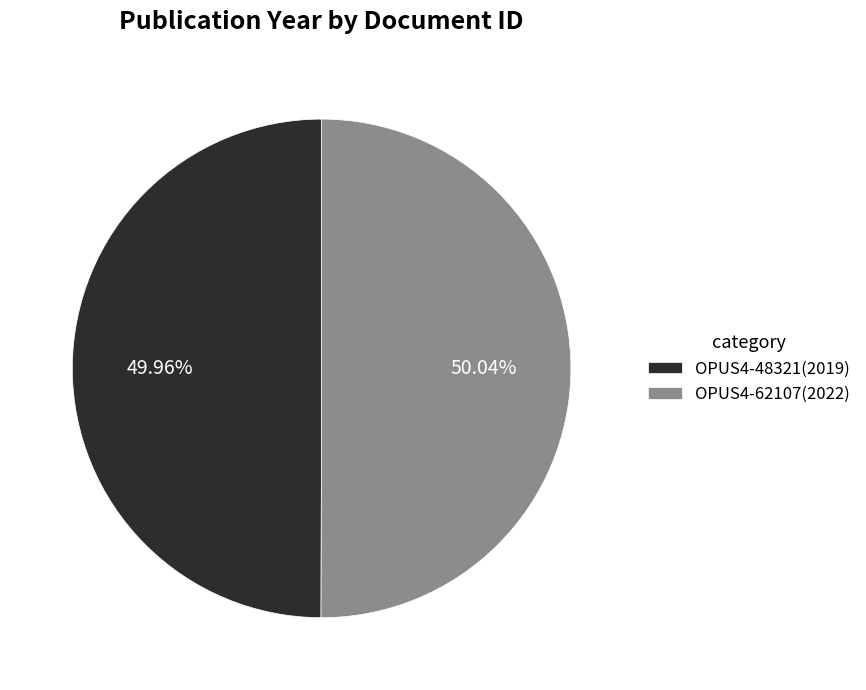

What is the ratio of the value at OPUS4-62107 to the value at OPUS4-48321?

1.0